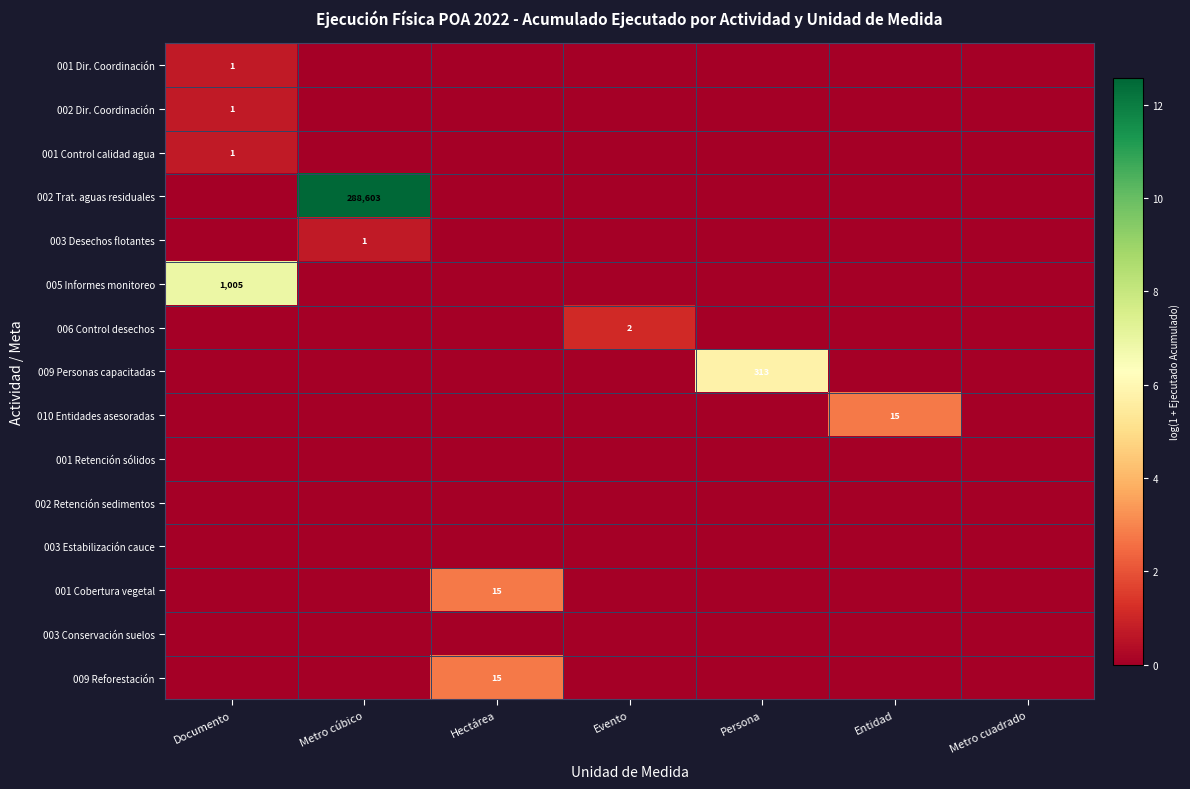

Which series has the largest total across all categories?

002 Trat. aguas residuales